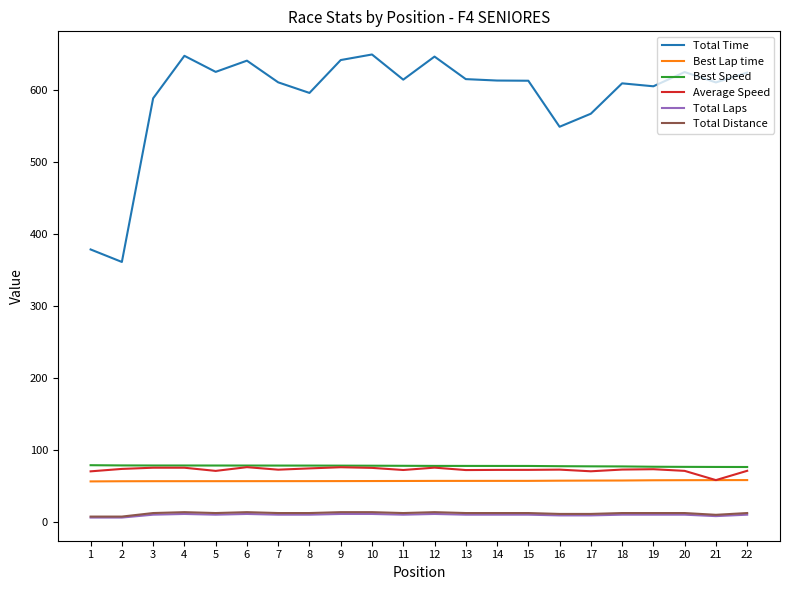

What is the lowest value of the Best Lap time series?

56.2